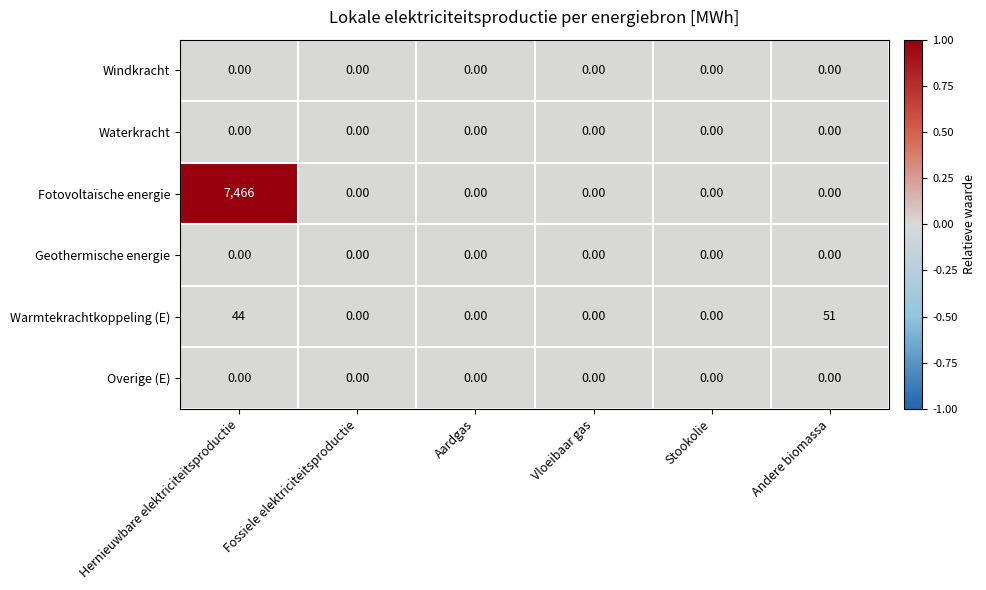

What is the total value across all series at Andere biomassa?

51